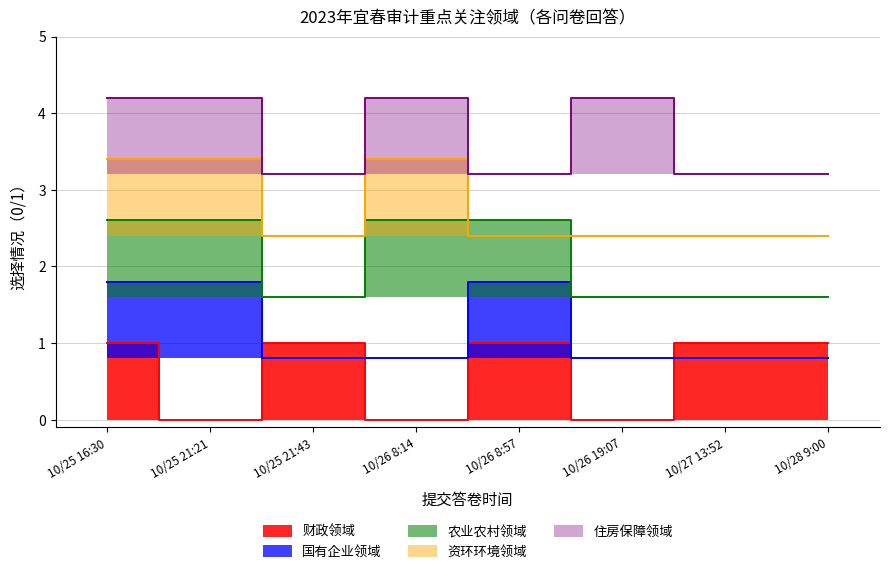

Count the number of categories in the chart.

8